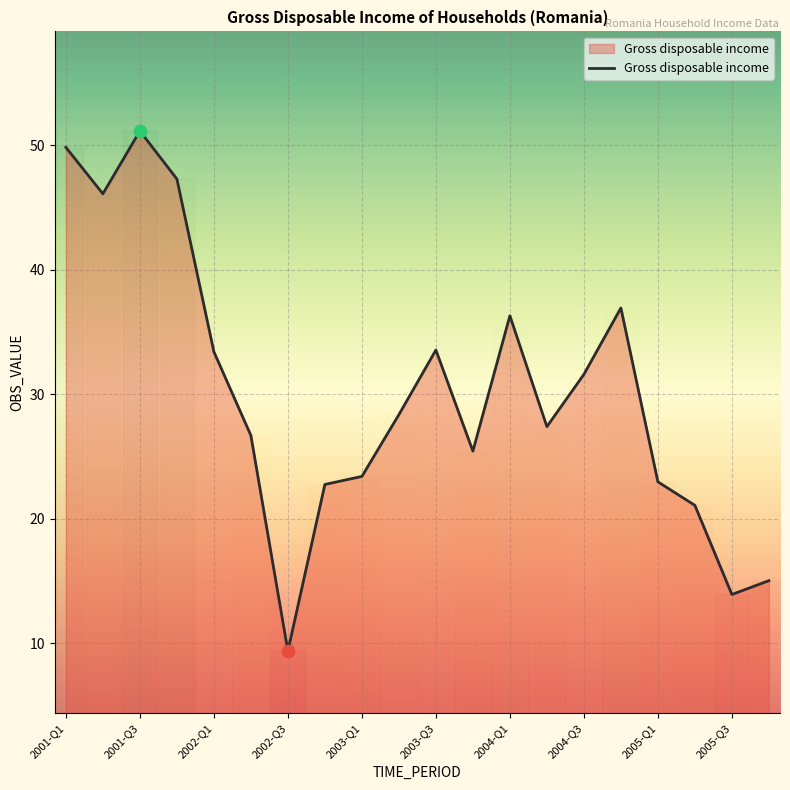

What is the ratio of the value at 2003-Q2 to the value at 2001-Q2?

0.6